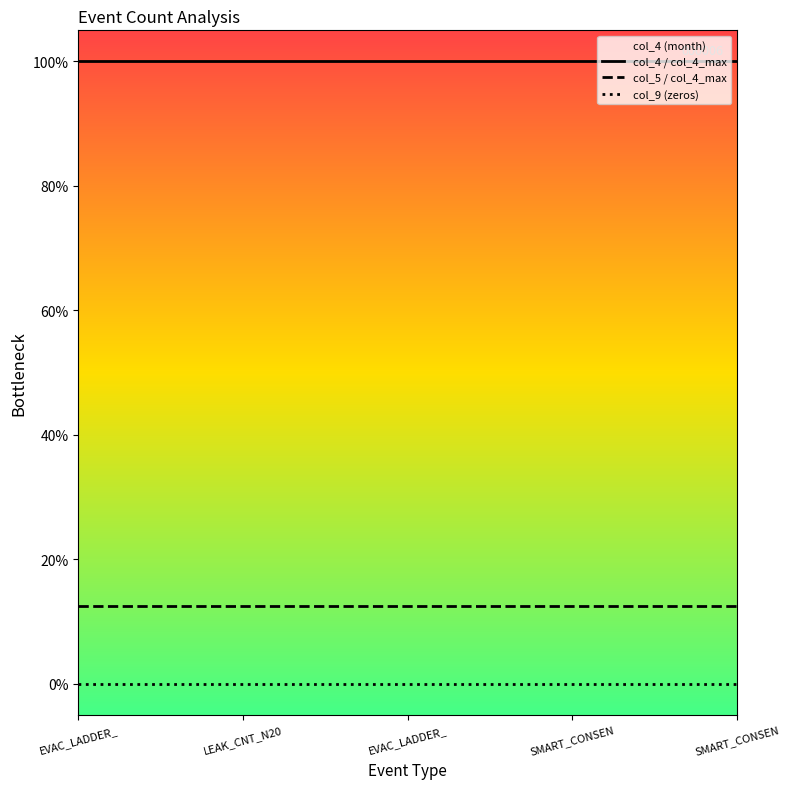

True or false: col_5 / col_4_max has a value of 0.1 at EVAC_LADDER_.

True